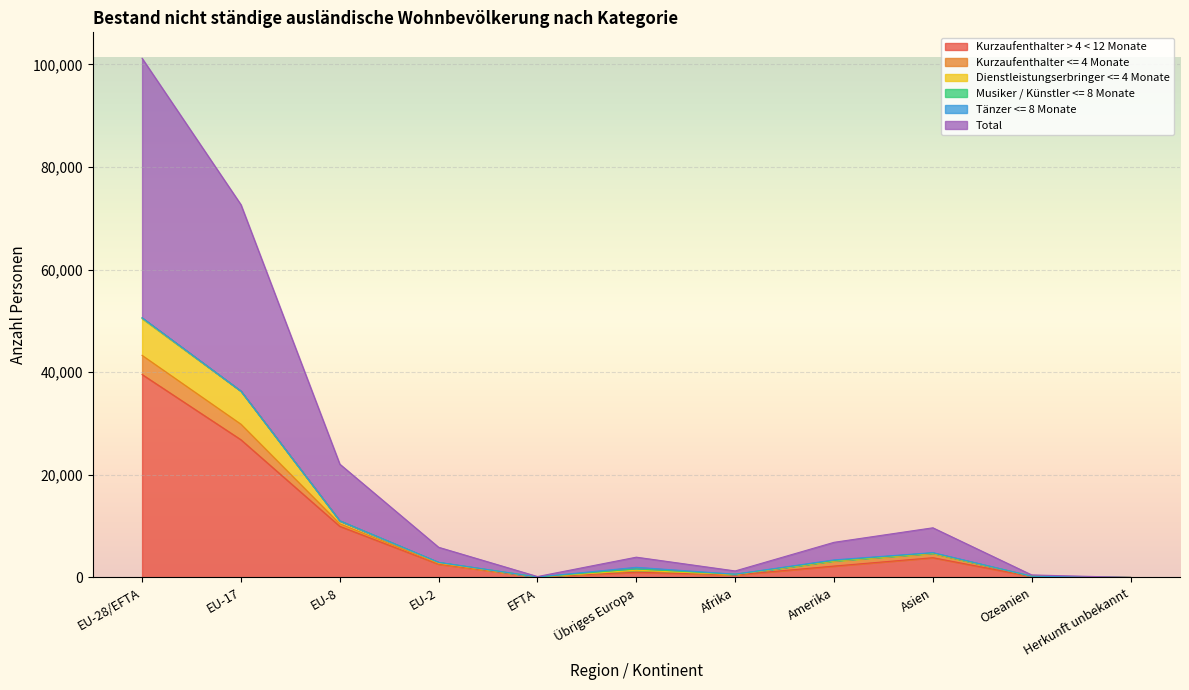

At which label does Kurzaufenthalter > 4 < 12 Monate reach its peak?

EU-28/EFTA